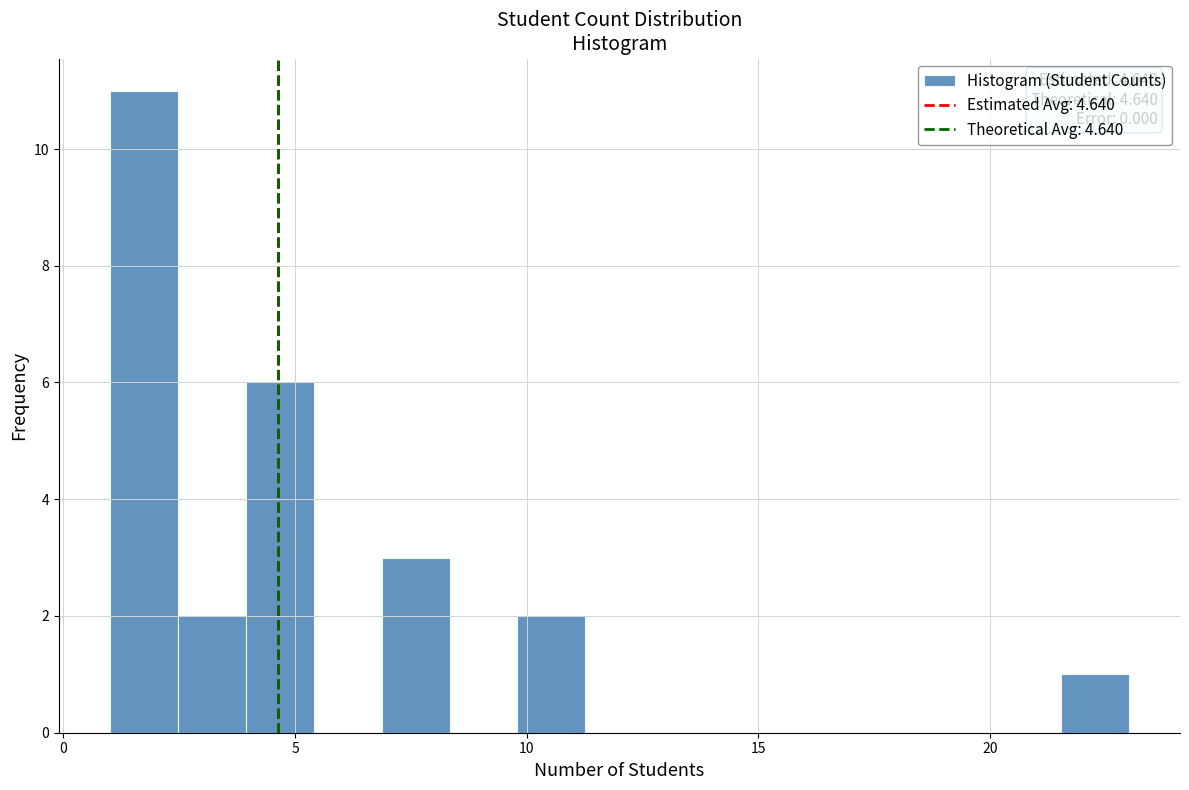

Read against the x-axis, roughly where is the centre of the tallest bar?

1.5